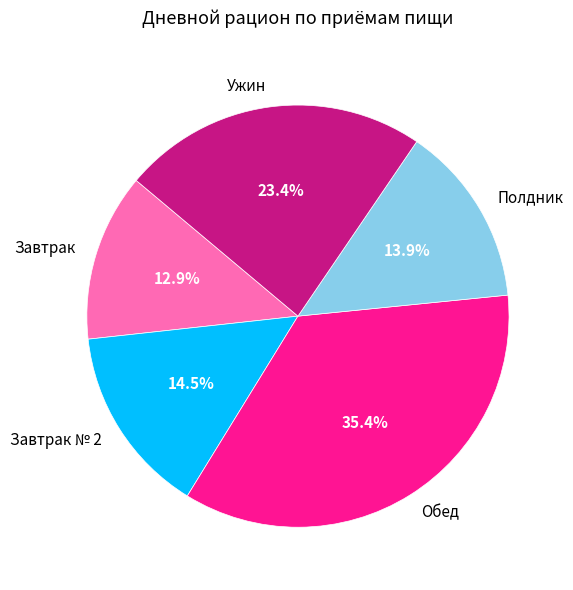

Rank the categories by value from lowest to highest.

Завтрак, Полдник, Завтрак № 2, Ужин, Обед